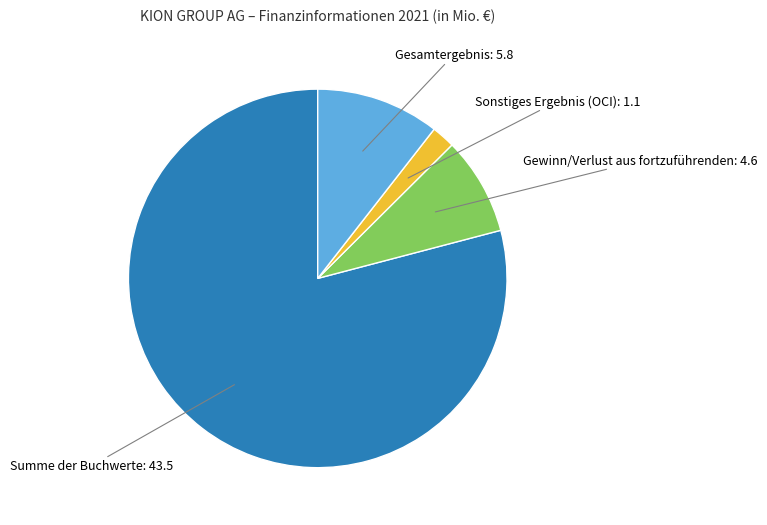

Is there any slice that represents more than half of the pie?

Yes